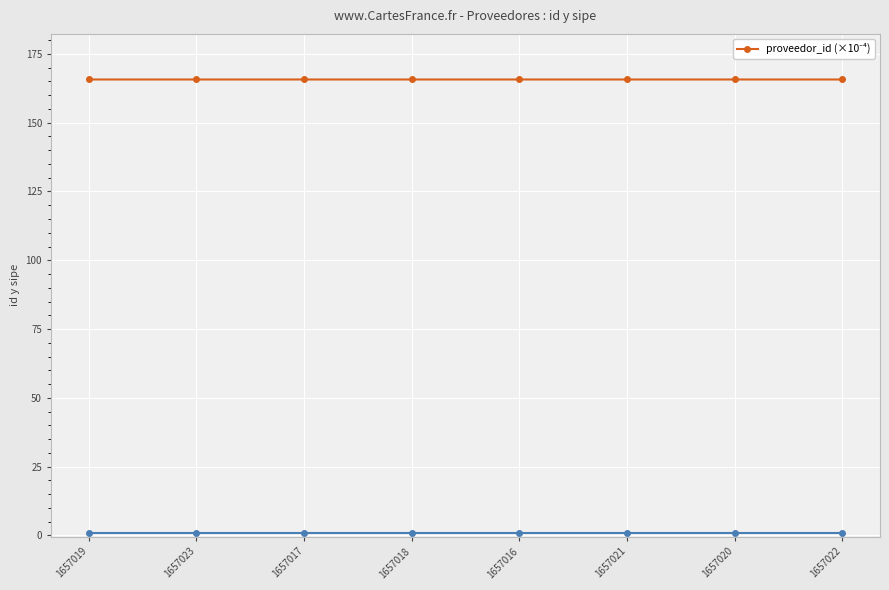

Is it true that the value at 1657016 is 165.7?

True